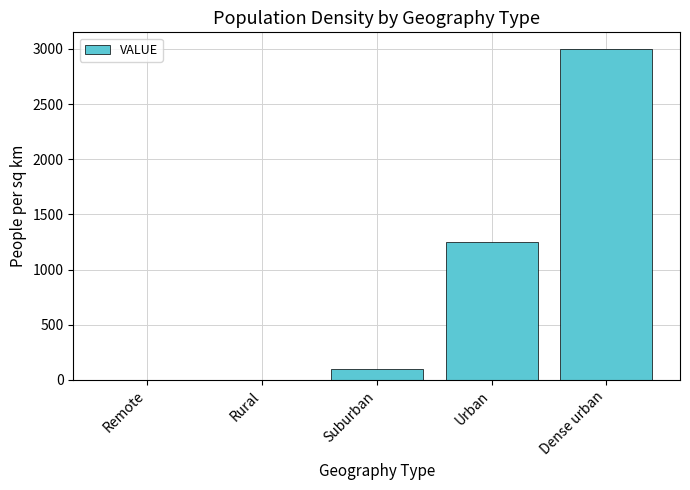

At which label is the value closest to 1499?

Urban